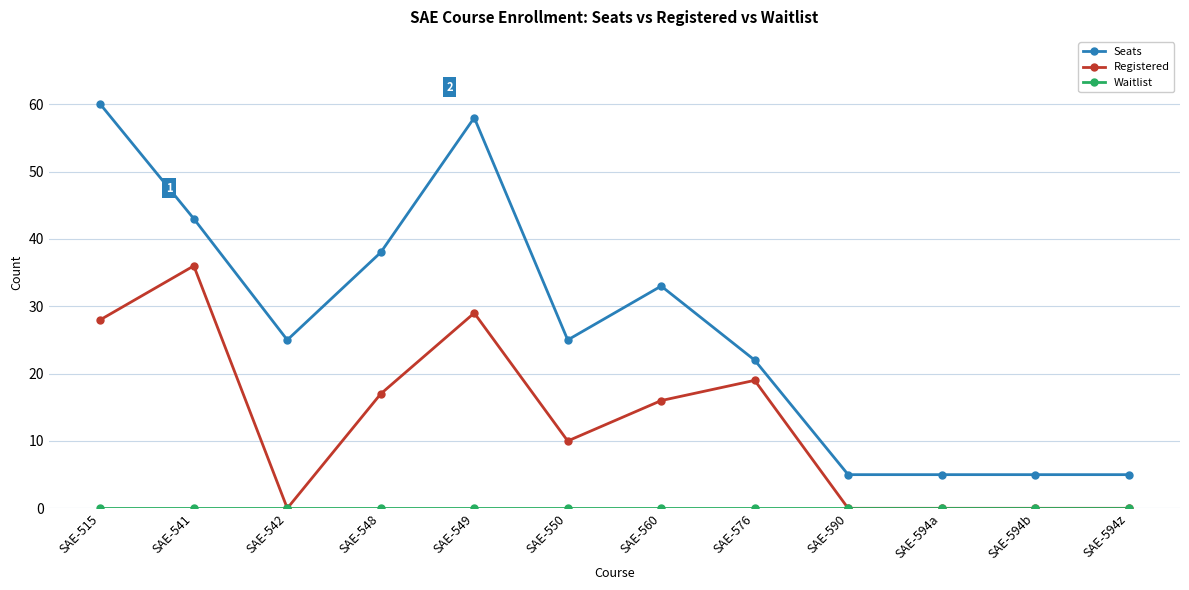

What is the greatest value displayed?

60